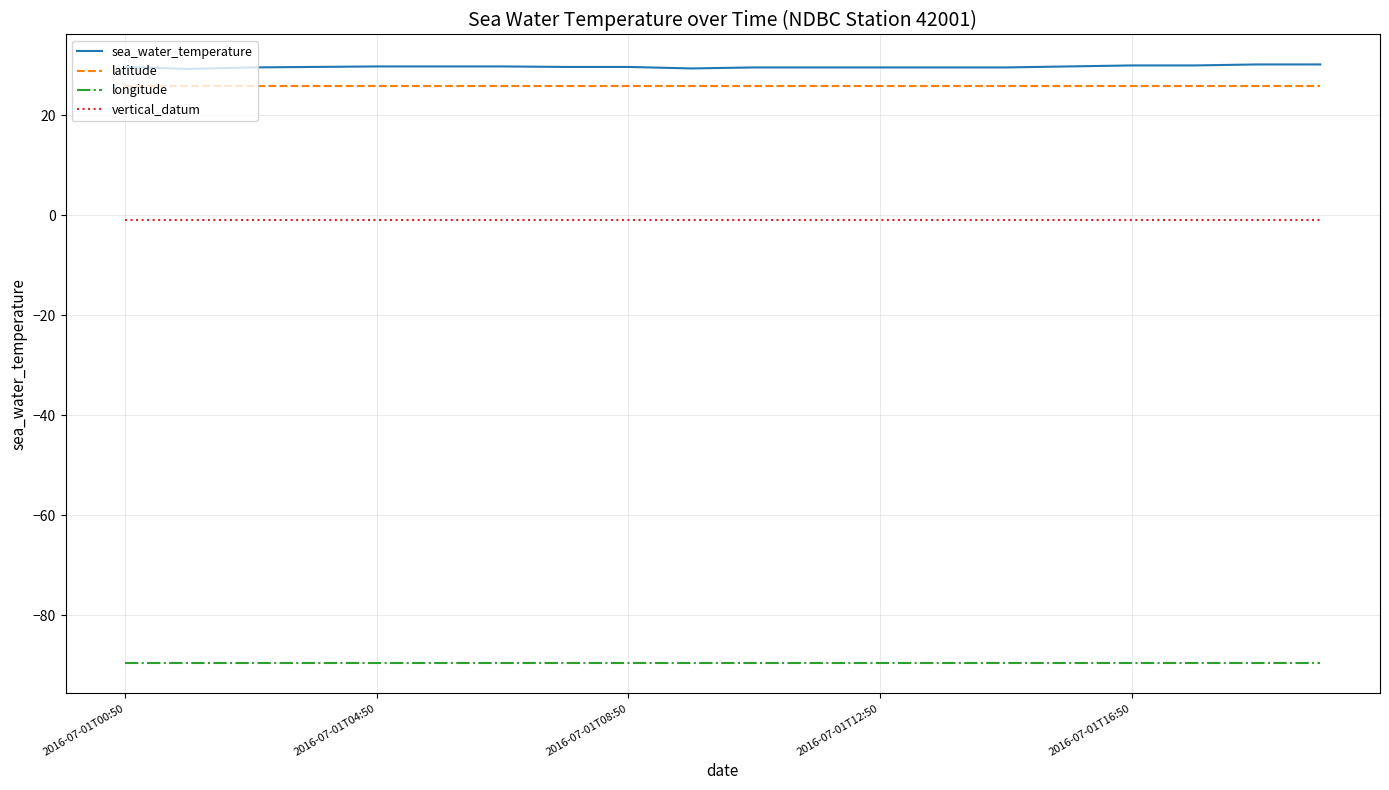

What is the minimum value shown in the chart?

-89.7